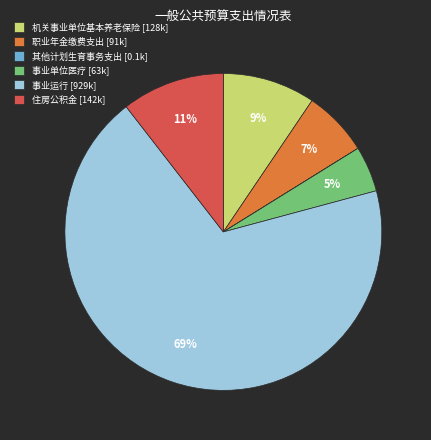

What is the largest slice in the pie chart?

事业运行 [929k]